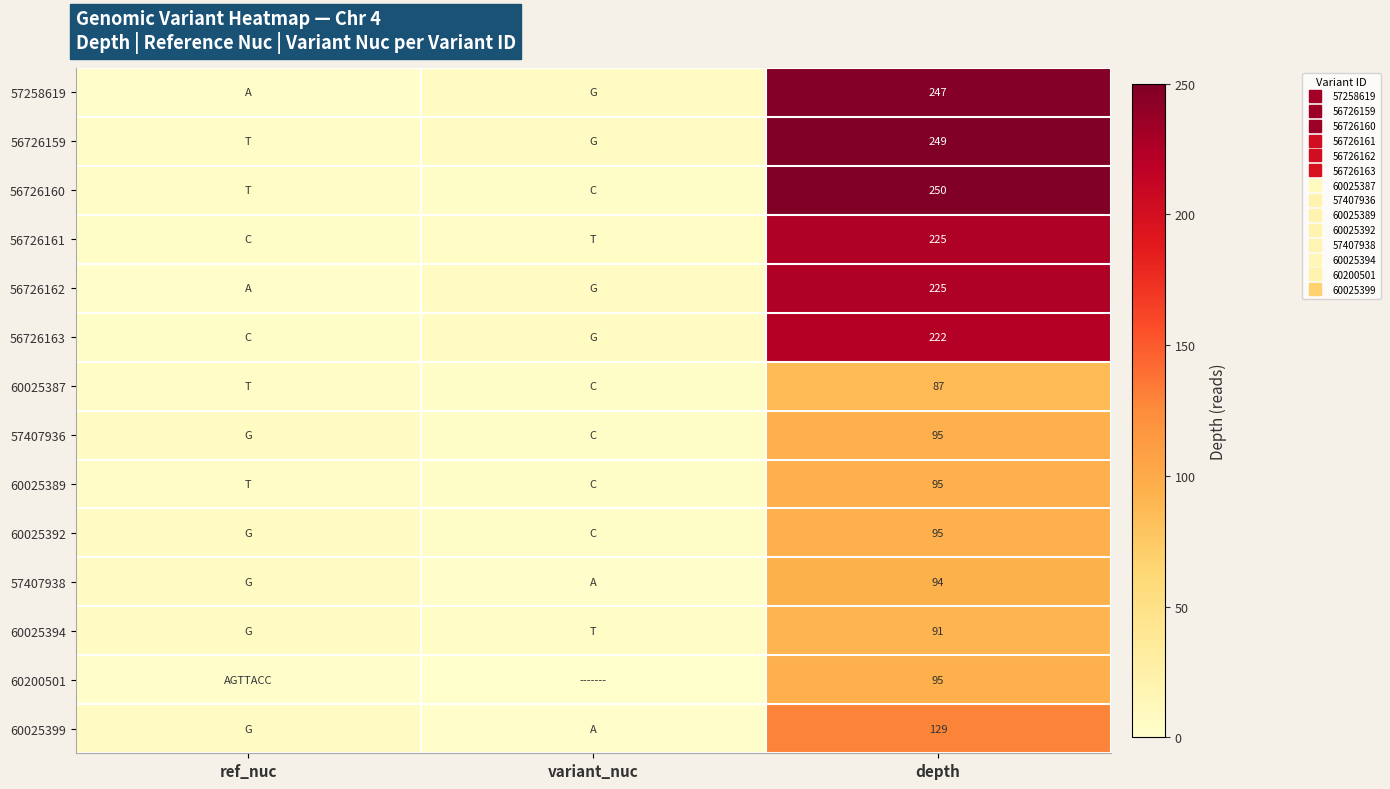

At which category does the chart reach its minimum across all series?

variant_nuc